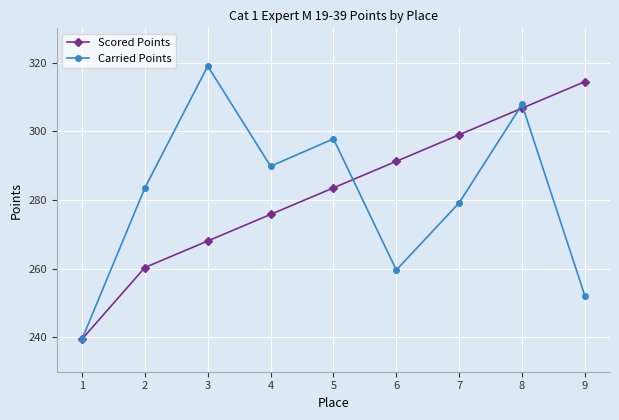

List the labels in order of Carried Points value, largest first.

3, 8, 5, 4, 2, 7, 6, 9, 1